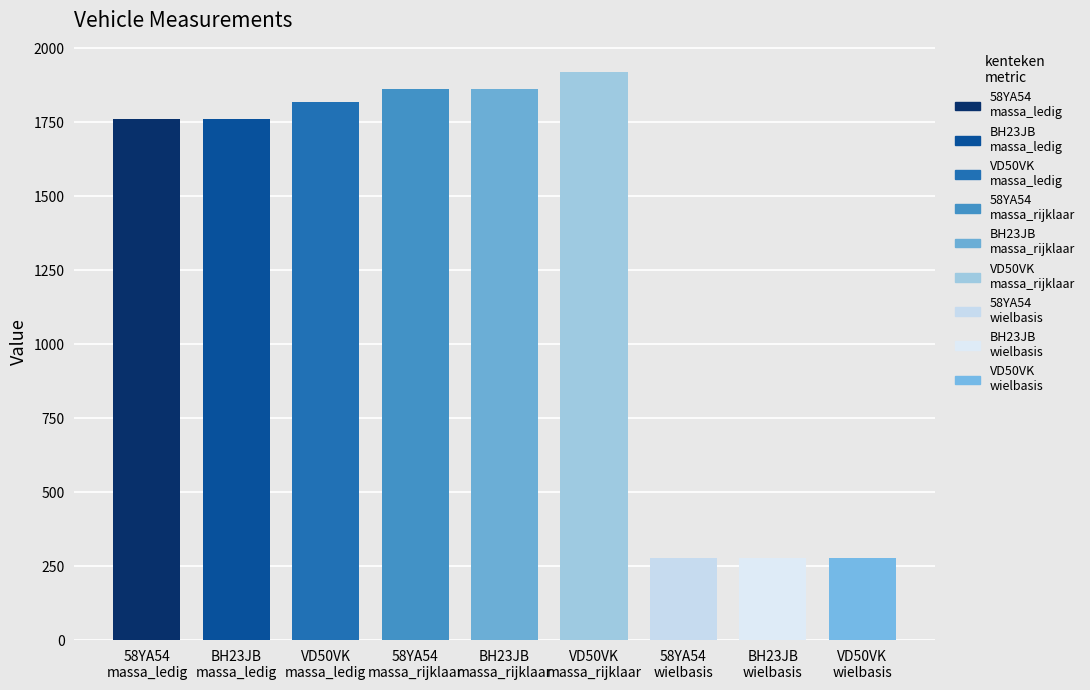

List the labels in order of wielbasis value, smallest first.

58YA54, BH23JB, VD50VK